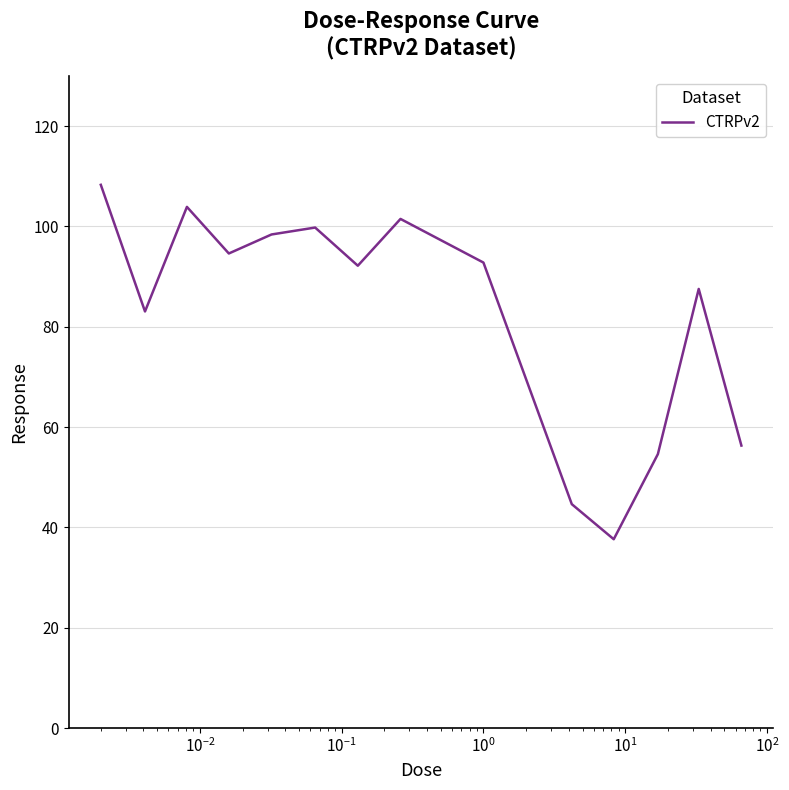

What is the difference between the maximum and minimum values?

70.7